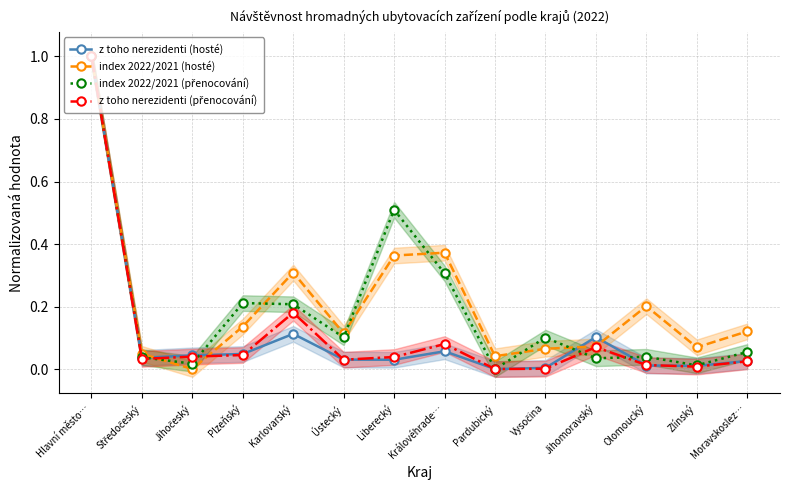

Reading left to right, extract all data points from this chart.

z toho nerezidenti (hosté): 1.0	0.0	0.0	0.0	0.1	0.0	0.0	0.1	0.0	0.0	0.1	0.0	0.0	0.0
index 2022/2021 (hosté): 1.0	0.0	0.0	0.1	0.3	0.1	0.4	0.4	0.0	0.1	0.1	0.2	0.1	0.1
index 2022/2021 (přenocování): 1.0	0.0	0.0	0.2	0.2	0.1	0.5	0.3	0.0	0.1	0.0	0.0	0.0	0.1
z toho nerezidenti (přenocování): 1.0	0.0	0.0	0.0	0.2	0.0	0.0	0.1	0.0	0.0	0.1	0.0	0.0	0.0